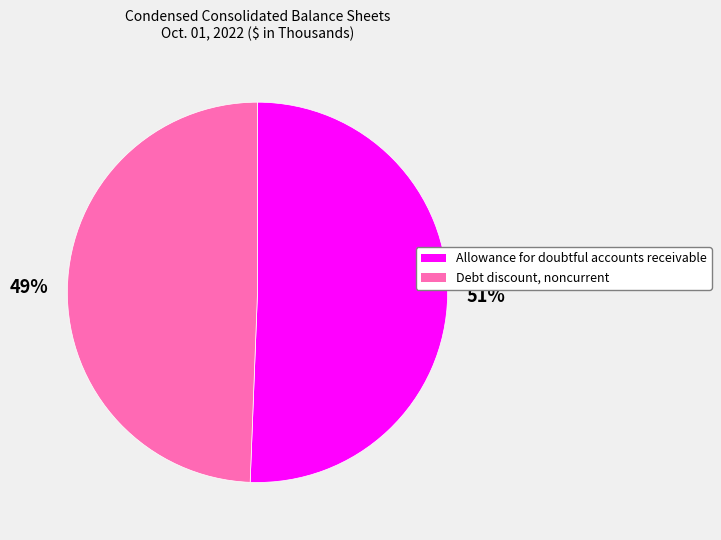

True or false: Debt discount, noncurrent accounts for 49% of the total.

True